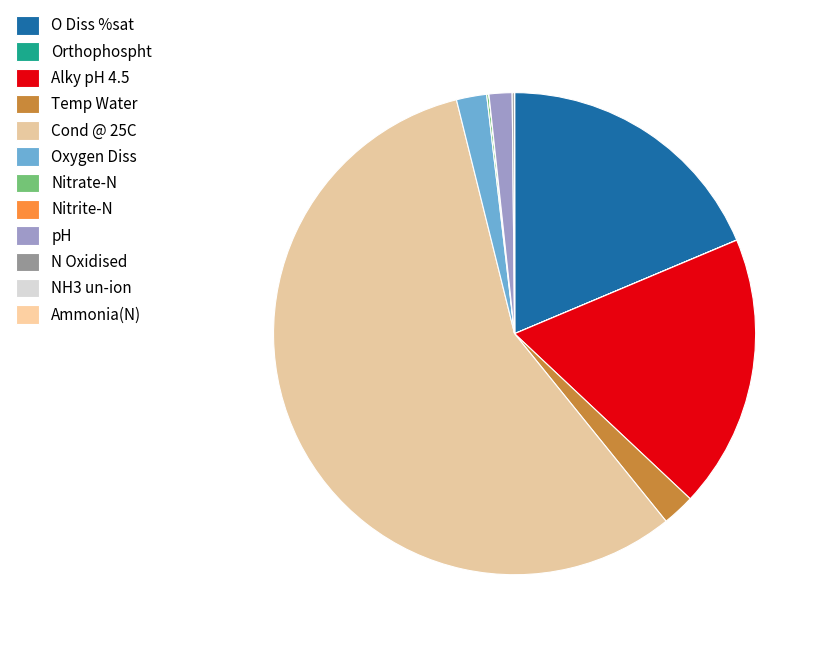

What portion of the pie excludes Oxygen Diss?

98.0%